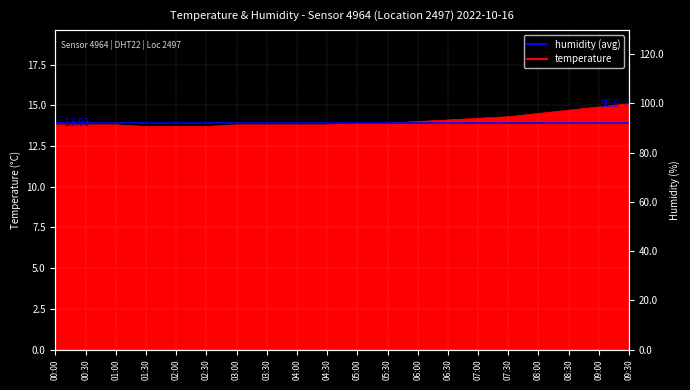

The chart shows a value of 9.4 at 06:00. True or false?

False